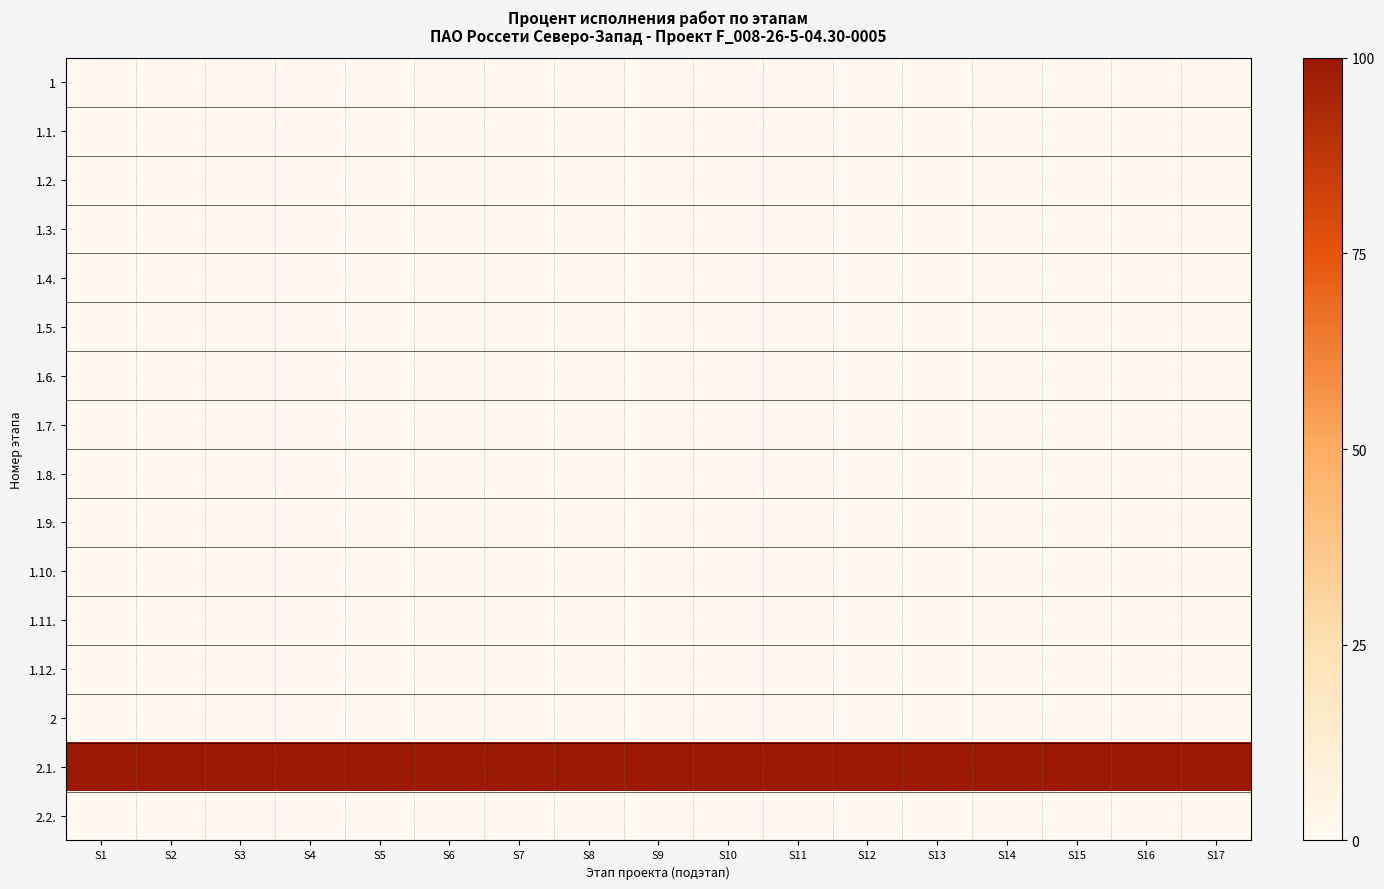

List the series in order of their peak value, highest first.

2.1., 1, 1.1., 1.2., 1.3., 1.4., 1.5., 1.6., 1.7., 1.8., 1.9., 1.10., 1.11., 1.12., 2, 2.2.